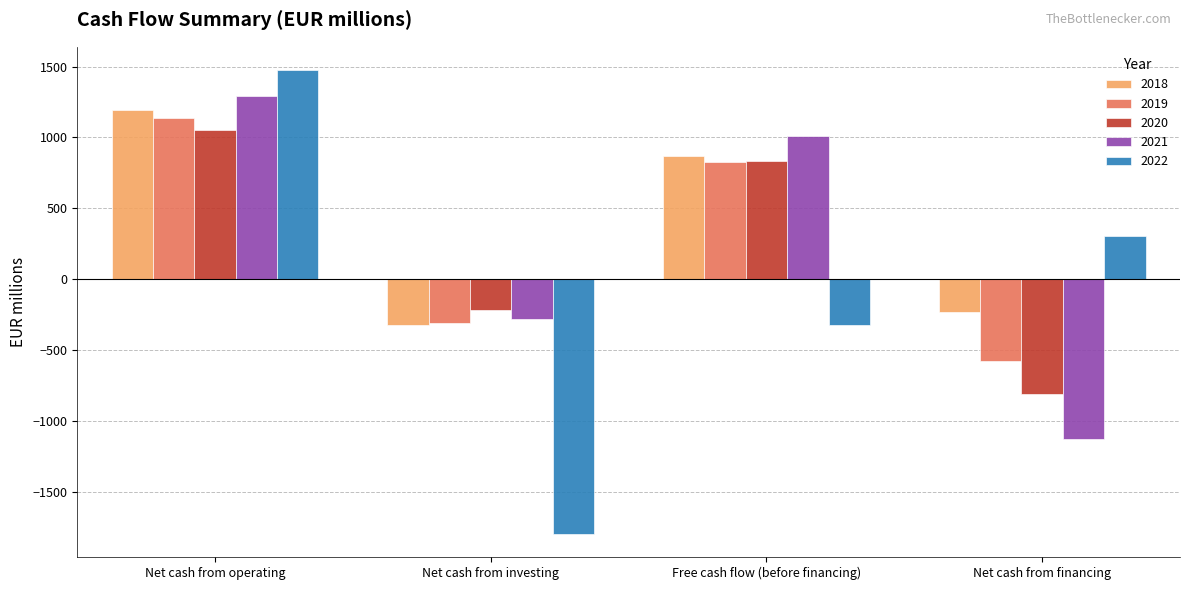

What is the label of the 2nd bar from the right?

Free cash flow (before financing)